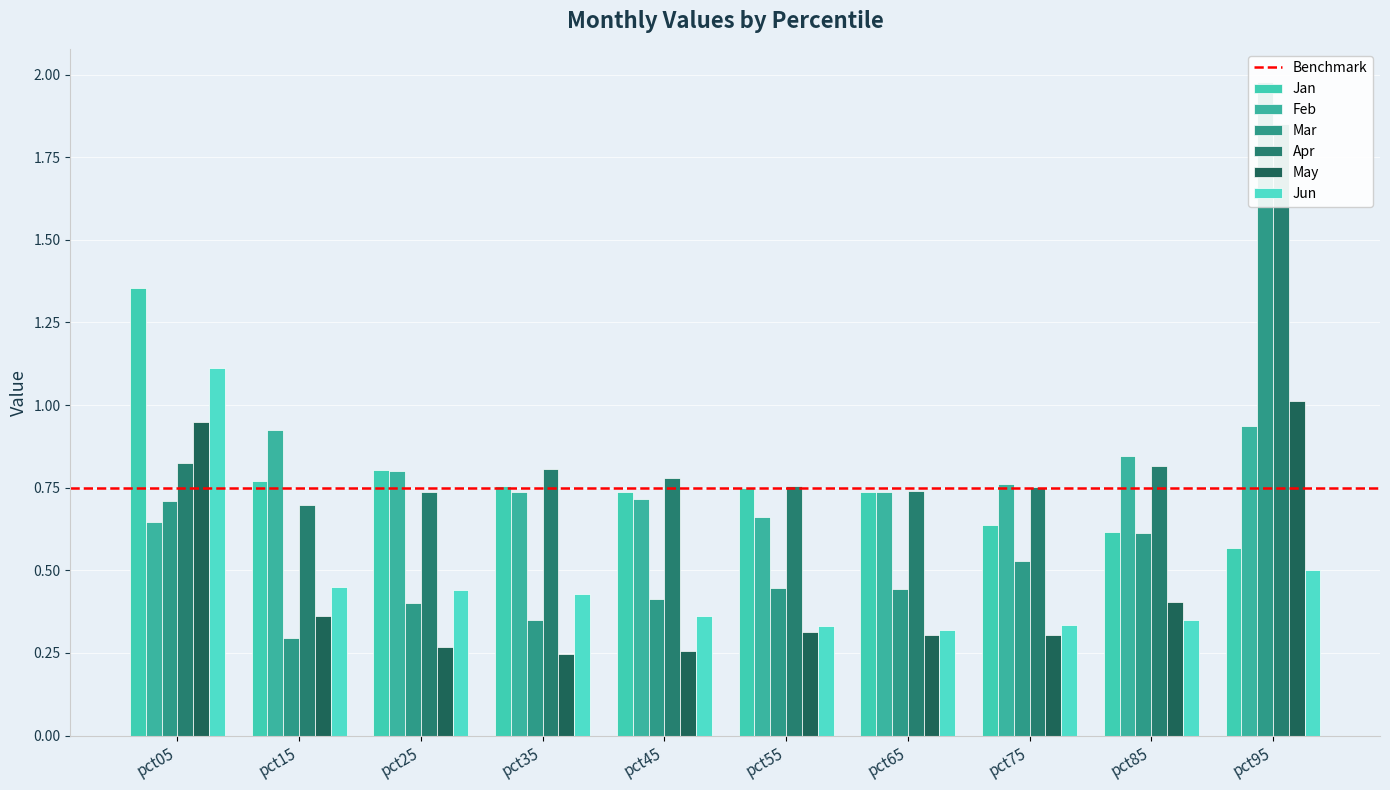

What is the value of the Feb bar at the 4th from the left?

0.7